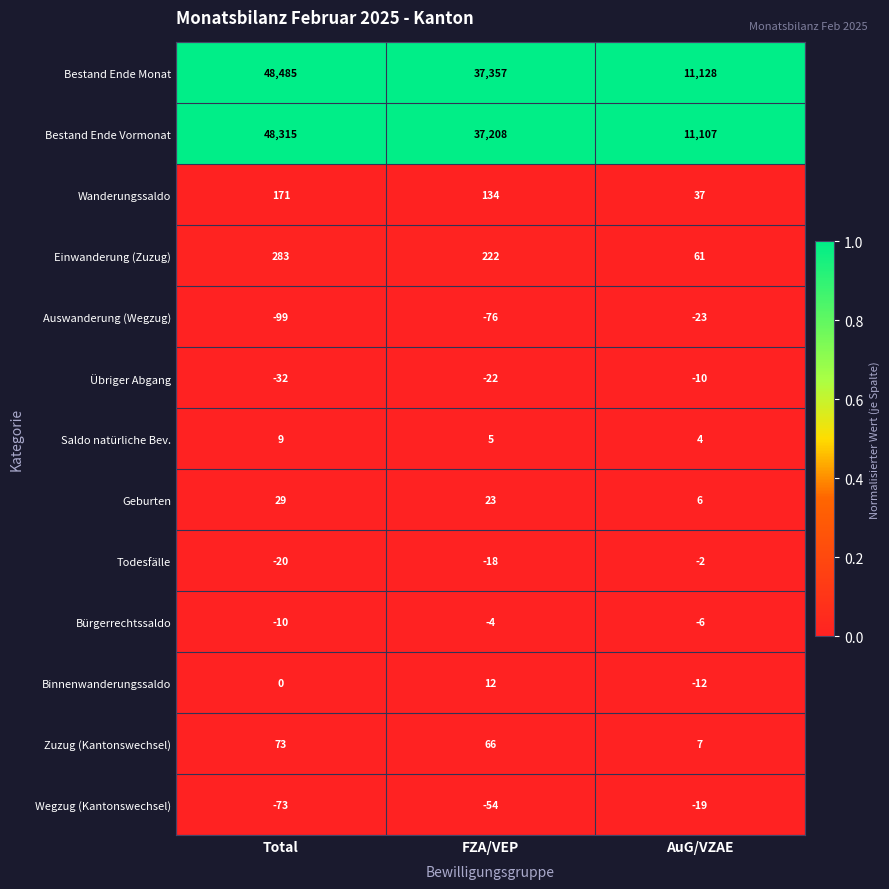

True or false: Saldo natürliche Bev. has a value of 9 at Total.

True